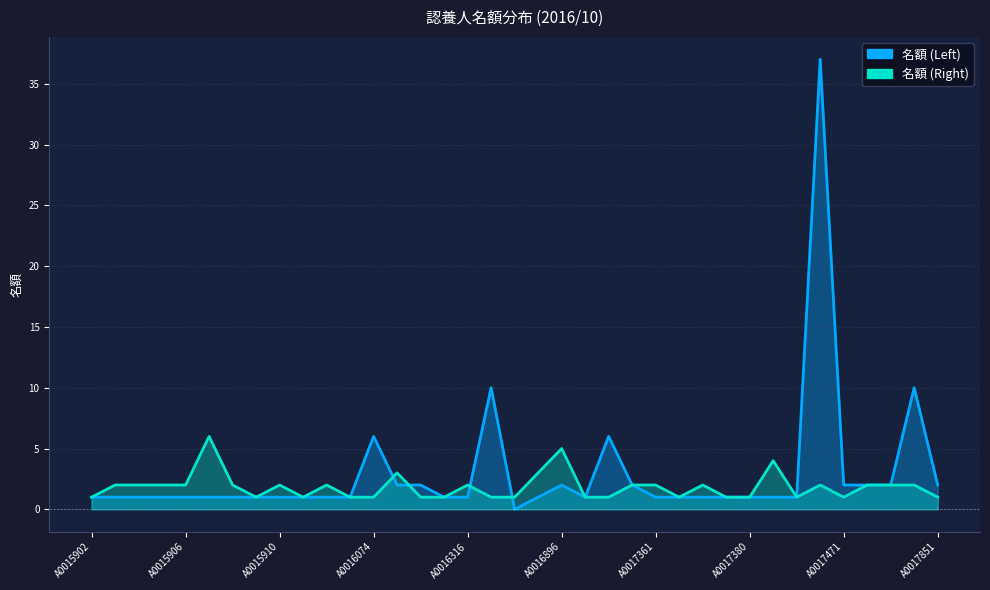

What is the sum of the 名額 (Left) values at A0015909 and A0017697?

3